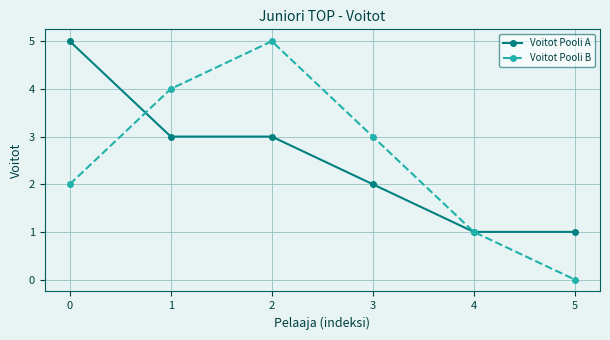

True or false: Voitot Pooli A has more than 2 points higher than both neighbors.

False